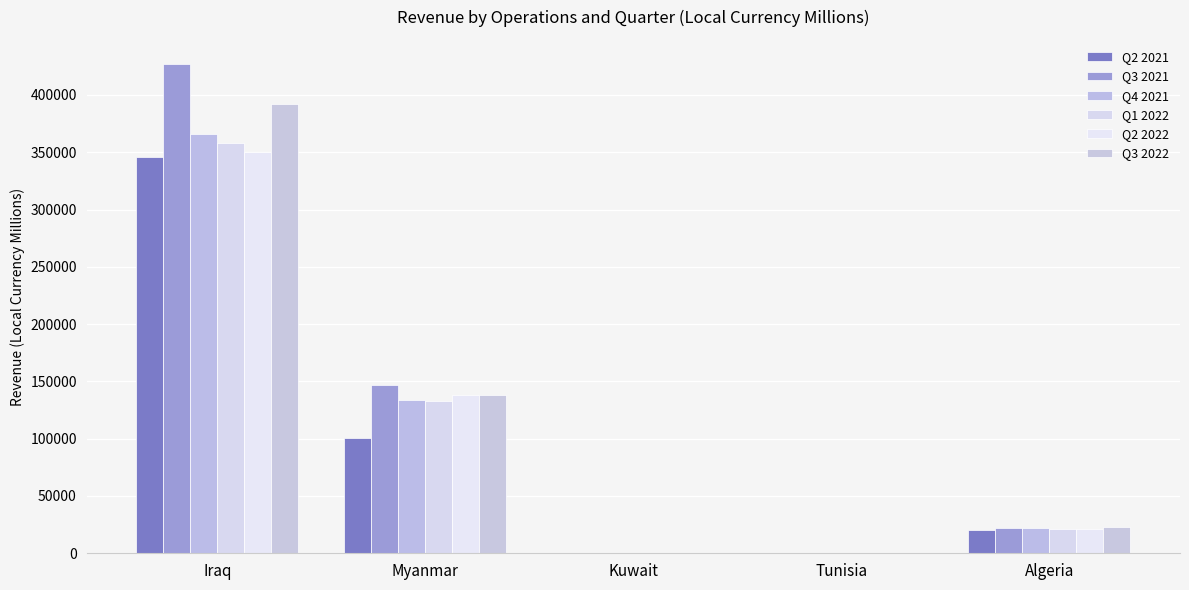

Between Myanmar and Kuwait, which is larger?

Myanmar